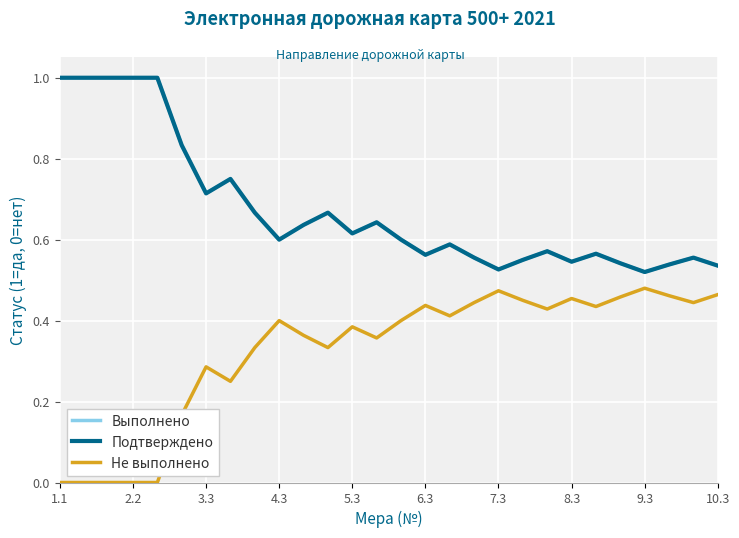

Does the chart display data point markers on the line(s)?

No